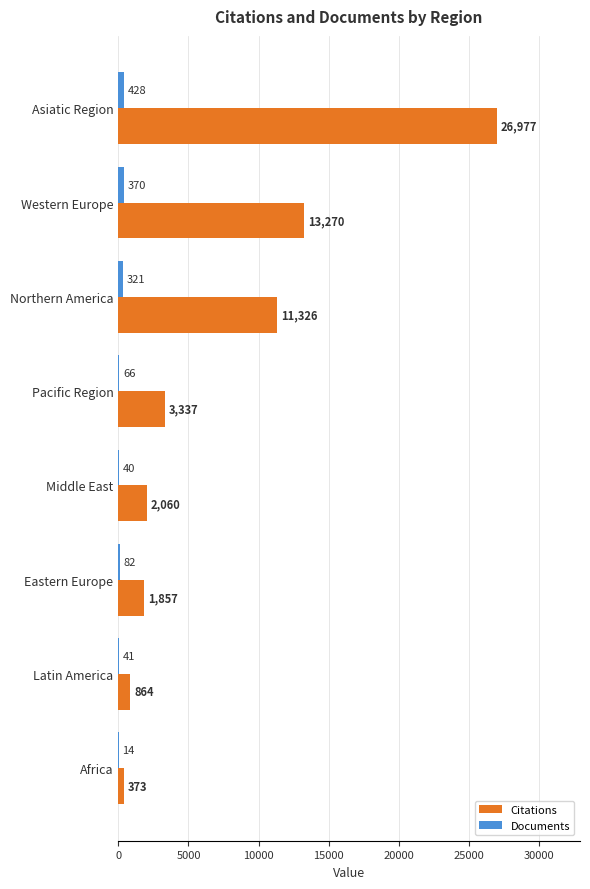

At which category is the sum across all series the highest?

Asiatic Region